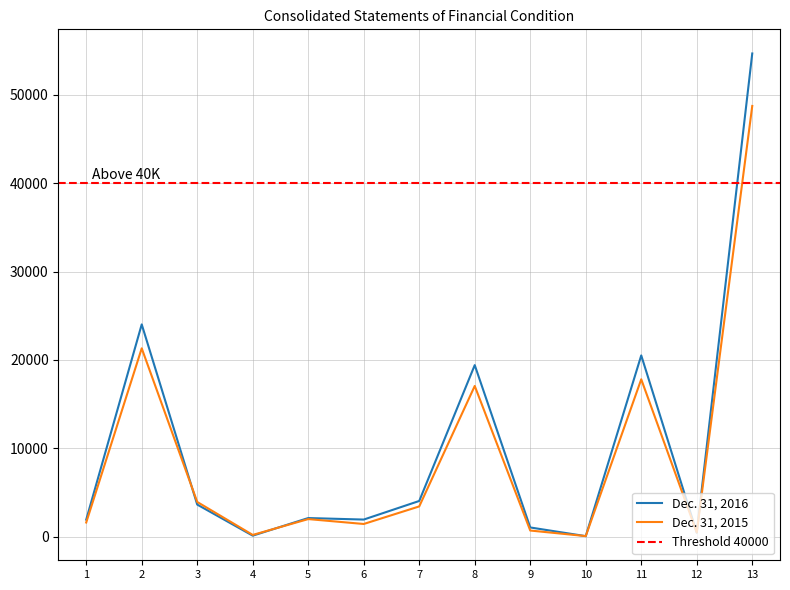

True or false: Dec. 31, 2015 has a value of 23817 at 11.

False